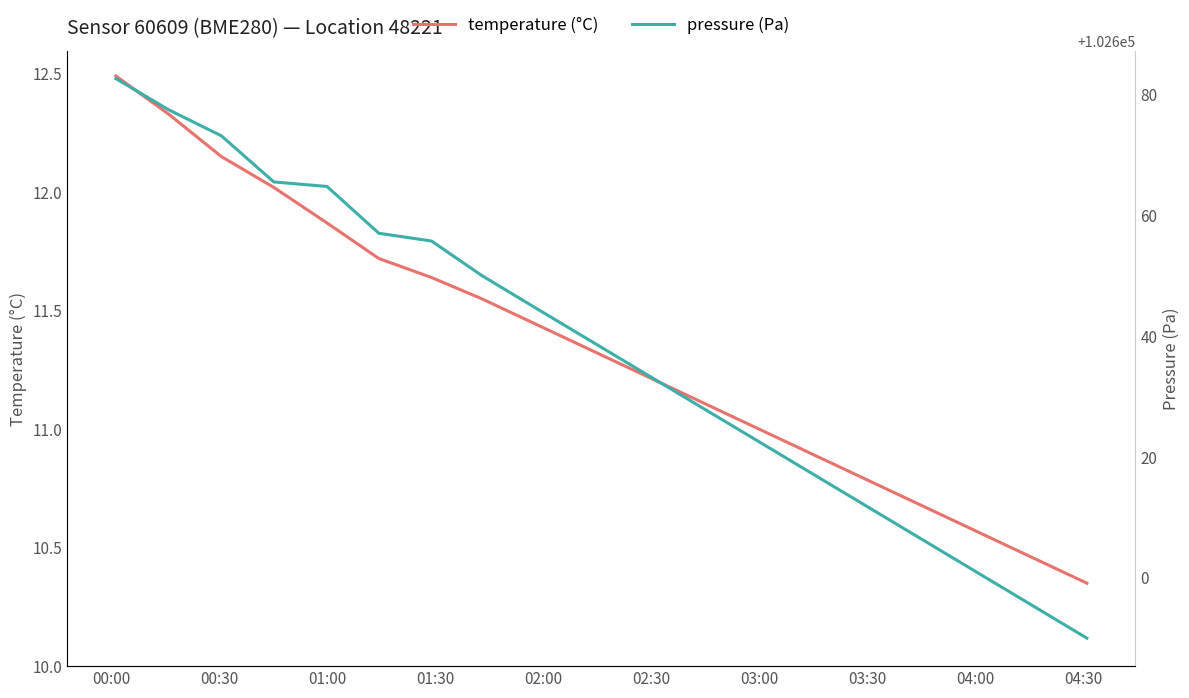

Reading right to left, extract all data points from this chart.

temperature (°C): 10.3	10.4	10.6	10.7	10.8	10.8	10.9	11.1	11.2	11.2	11.3	11.4	11.6	11.6	11.7	11.9	12.0	12.2	12.3	12.5
pressure (Pa): 102590.0	102595.0	102600.0	102605.0	102610.0	102615.0	102620.0	102625.0	102630.0	102635.0	102640.0	102645.0	102650.0	102655.8	102657.0	102664.8	102665.5	102673.2	102677.5	102682.6